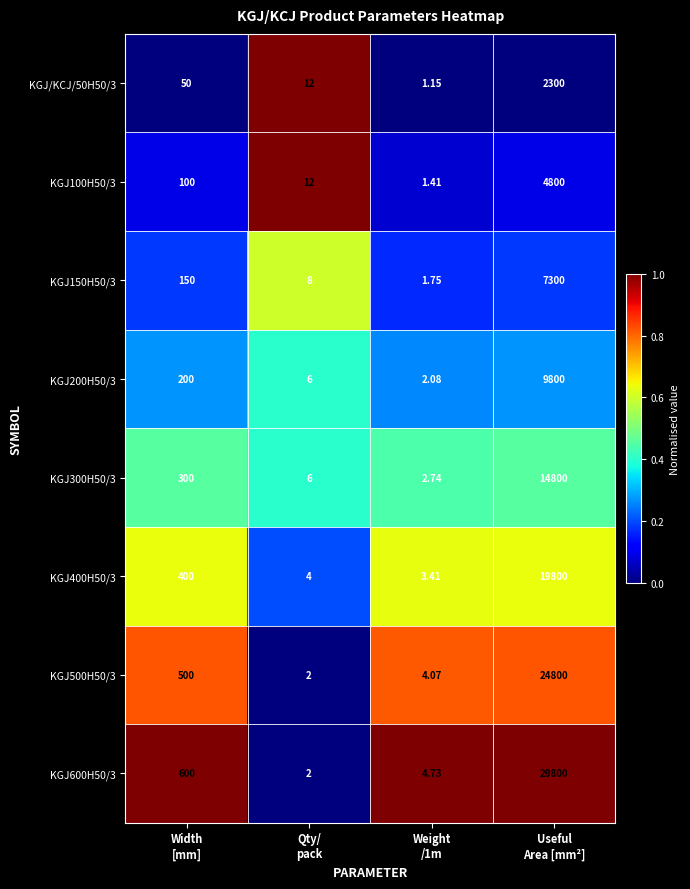

How many categories are shown in the chart?

4